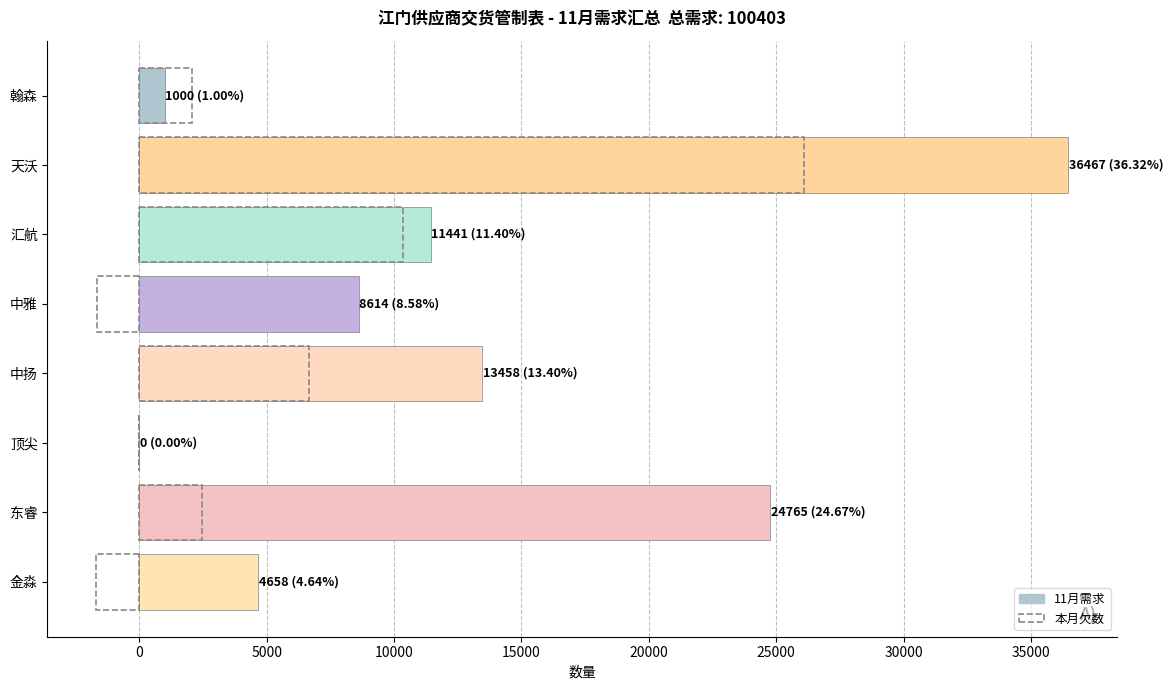

Which has a higher value, 顶尖 or 汇航?

汇航